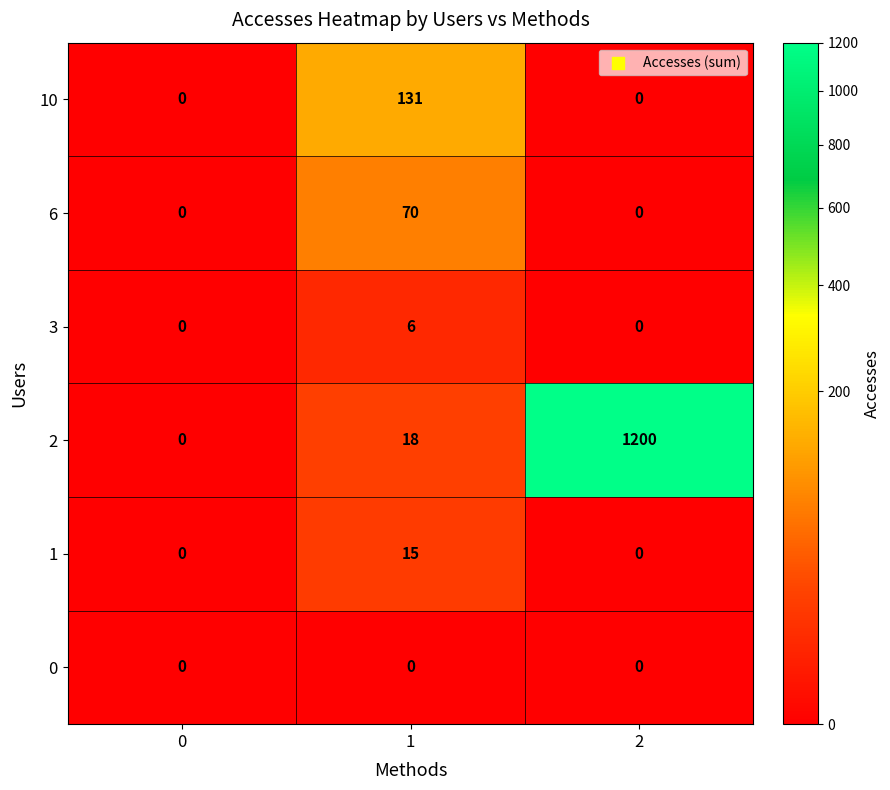

The value of 2 at 0 is 809. True or false?

False